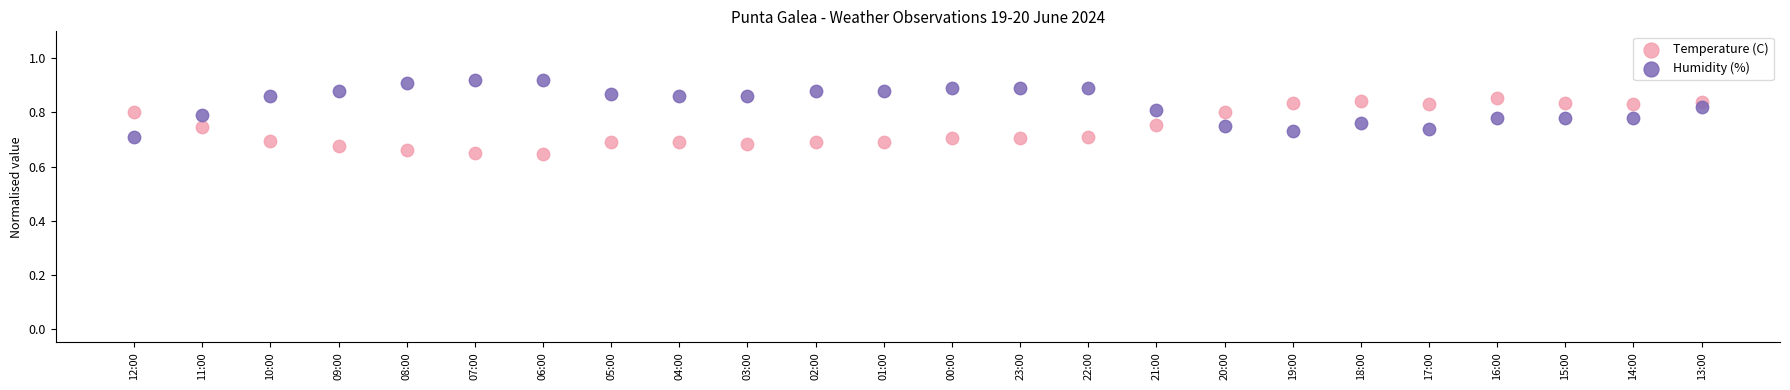

Across all data points, what is the range of Y values (max minus min)?

0.3